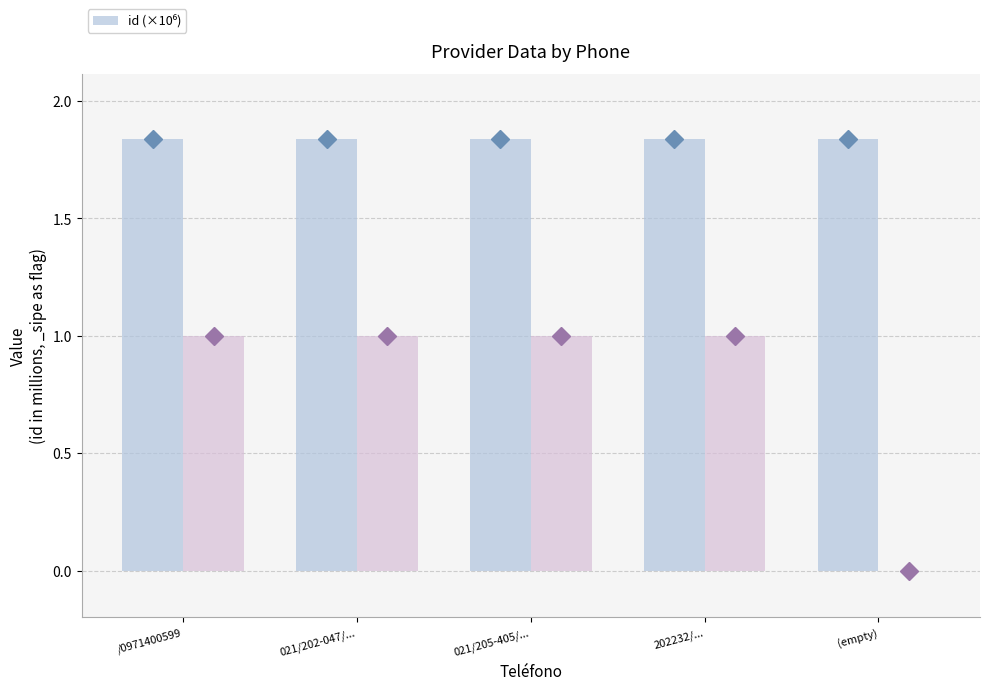

What is the average value?

1.8